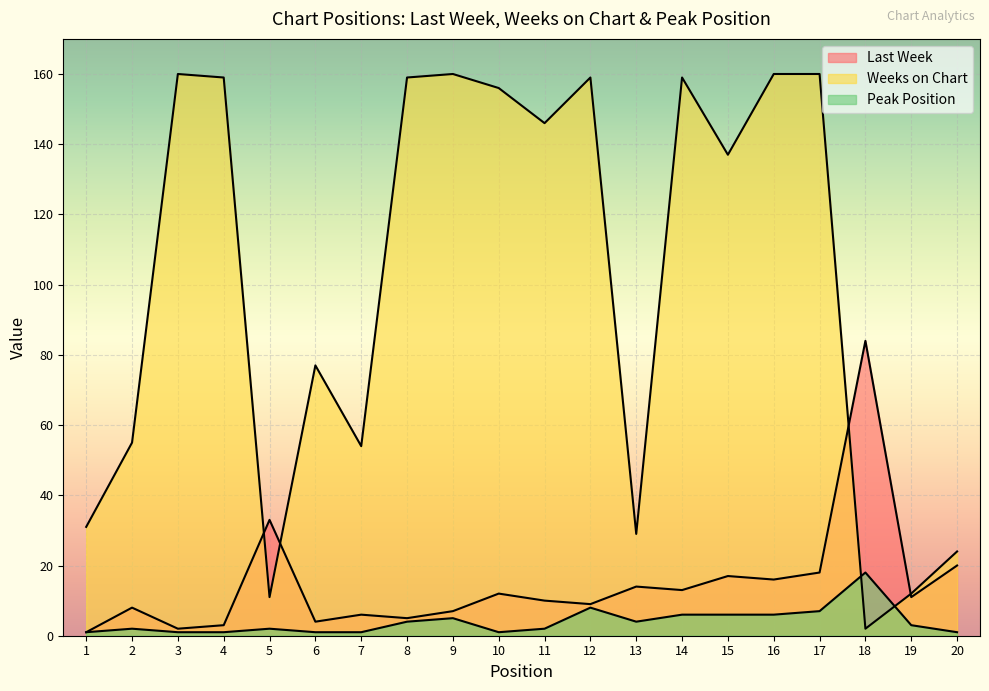

Does the chart display data point markers on the line(s)?

No